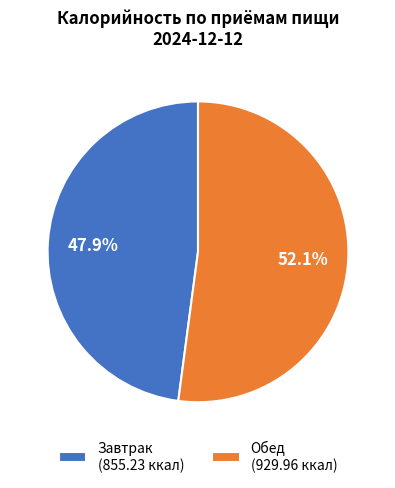

Between Обед and Завтрак, which is larger?

Обед